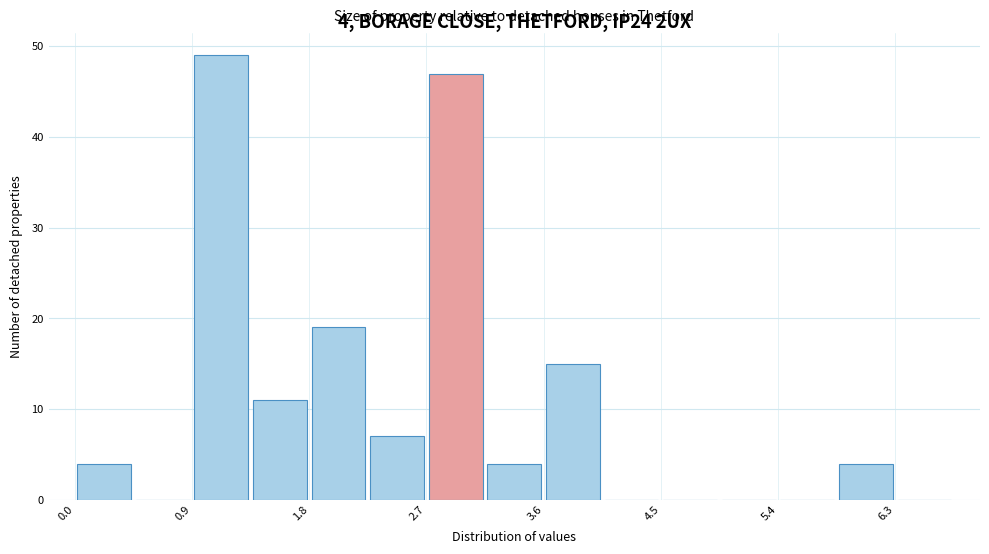

Which range on the x-axis has the tallest bar?

0.9 to 1.3